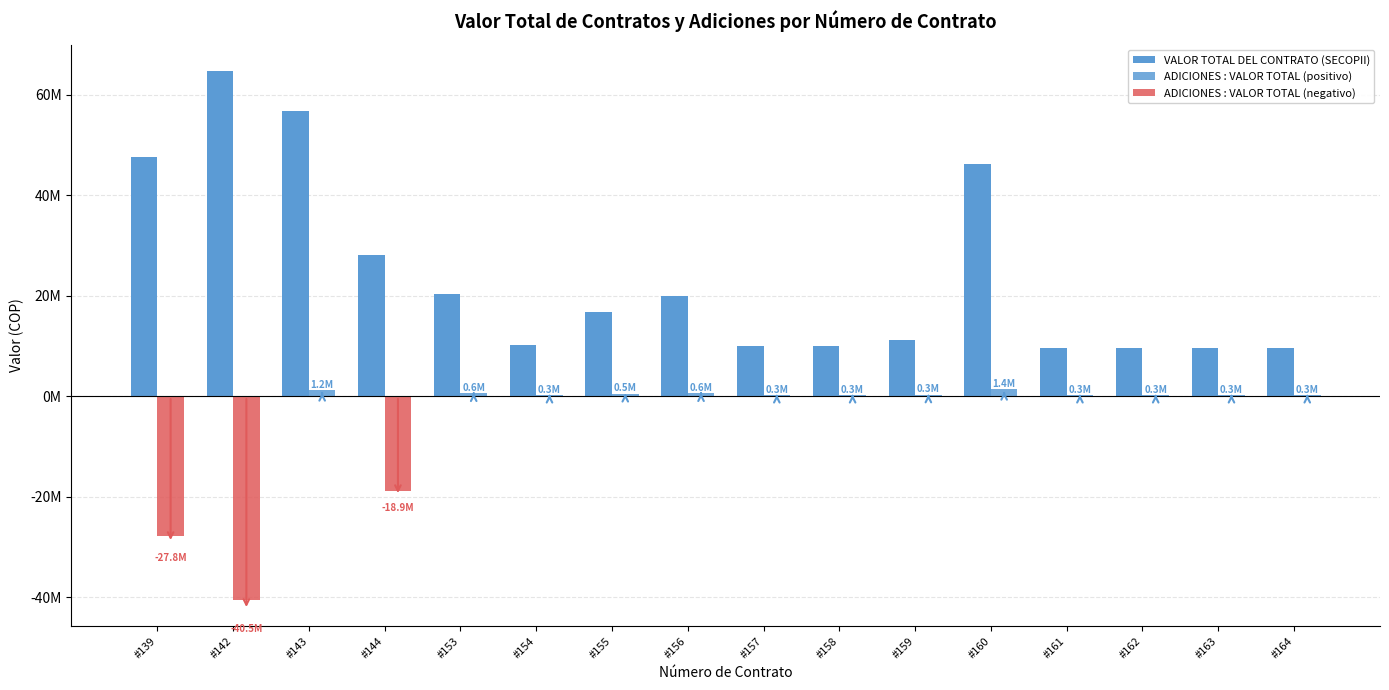

What is the spread (max minus min) of values at #153?

20387338